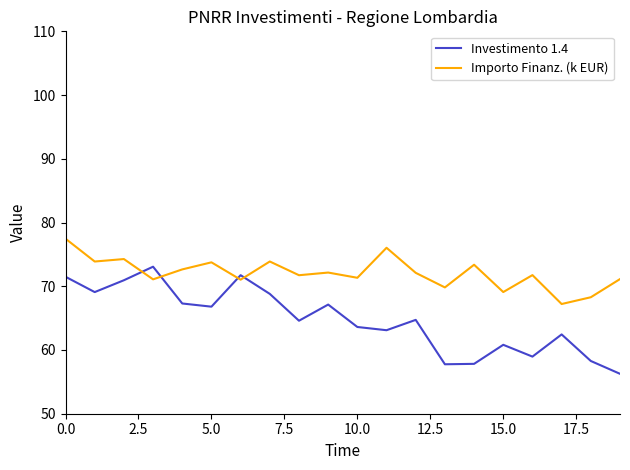

What is the maximum value shown in the chart?

77.5